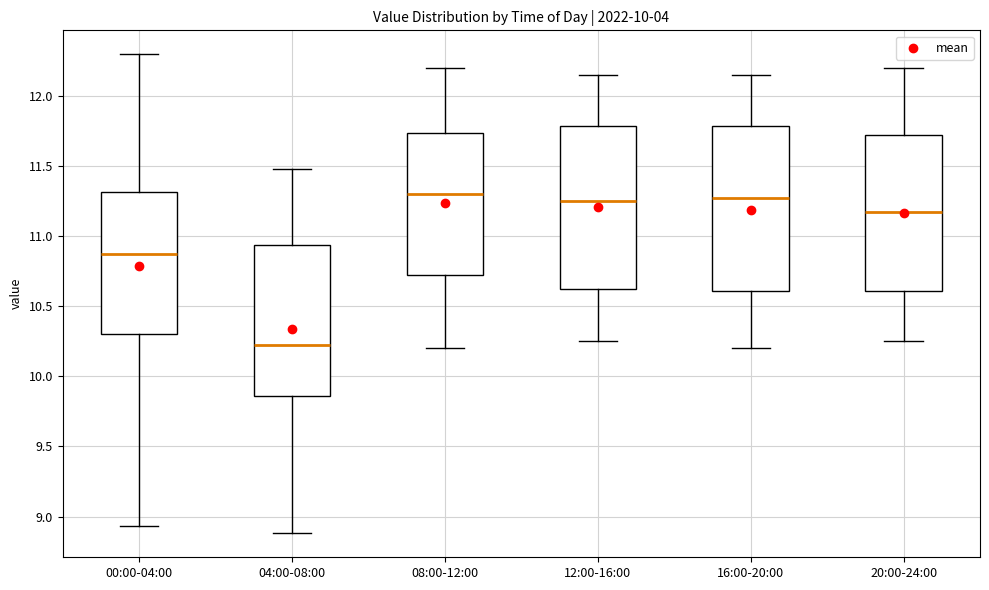

Reading left to right, read every box against the y-axis: the position of its median line, the range the box covers, and the ends of its whiskers. The values are not printed on the chart, so give them approximately, as read against the axis.

00:00-04:00: median 10.90, box 10.30 to 11.30, whiskers 8.95 to 12.30
04:00-08:00: median 10.25, box 9.85 to 10.95, whiskers 8.90 to 11.50
08:00-12:00: median 11.30, box 10.75 to 11.75, whiskers 10.20 to 12.20
12:00-16:00: median 11.25, box 10.65 to 11.80, whiskers 10.25 to 12.15
16:00-20:00: median 11.30, box 10.60 to 11.80, whiskers 10.20 to 12.15
20:00-24:00: median 11.20, box 10.60 to 11.75, whiskers 10.25 to 12.20